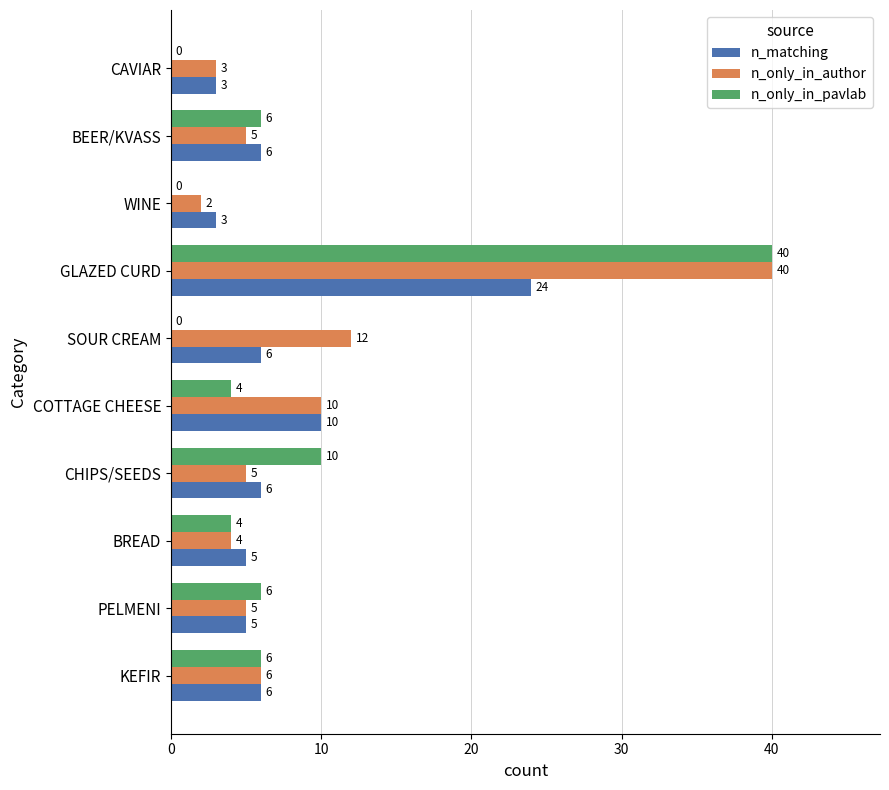

What is the sum of all n_only_in_pavlab values?

76